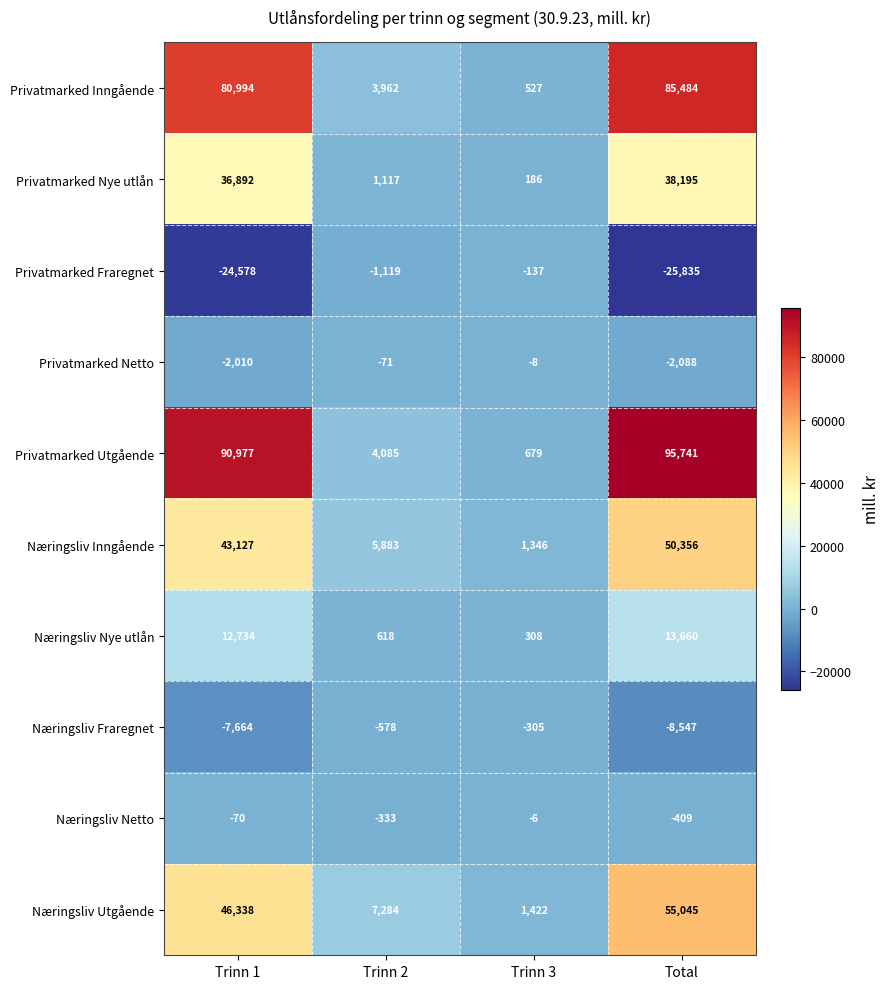

The Næringsliv Utgående series shows 46338 at Trinn 1. True or false?

True